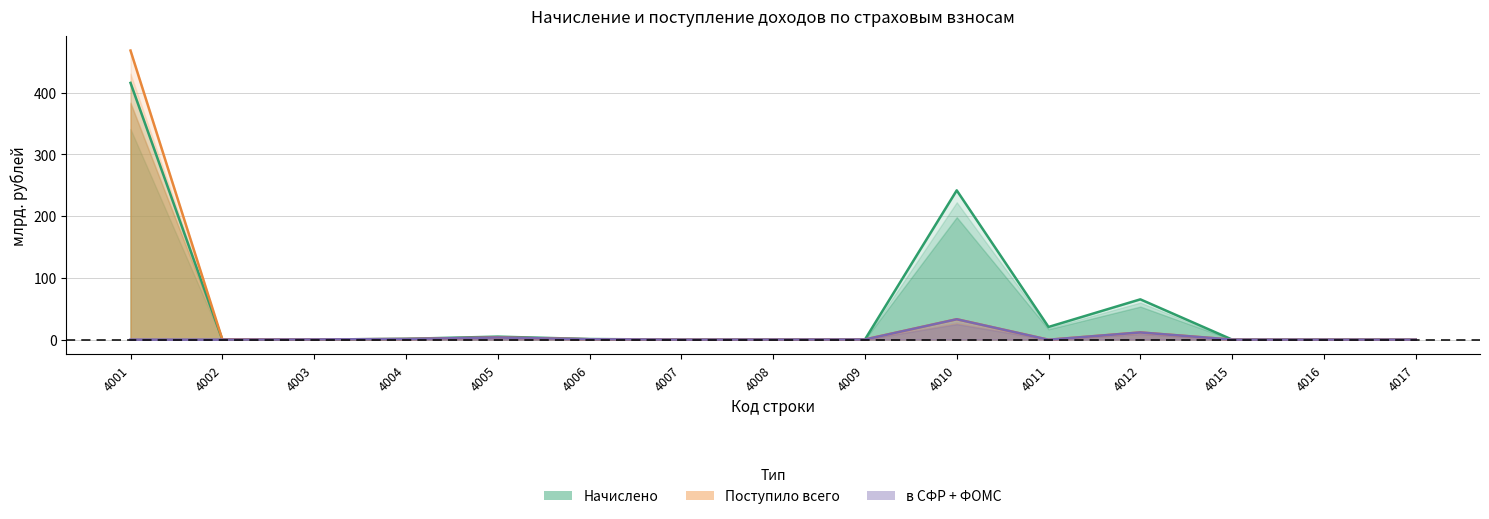

How many values in Начислено are above zero?

14